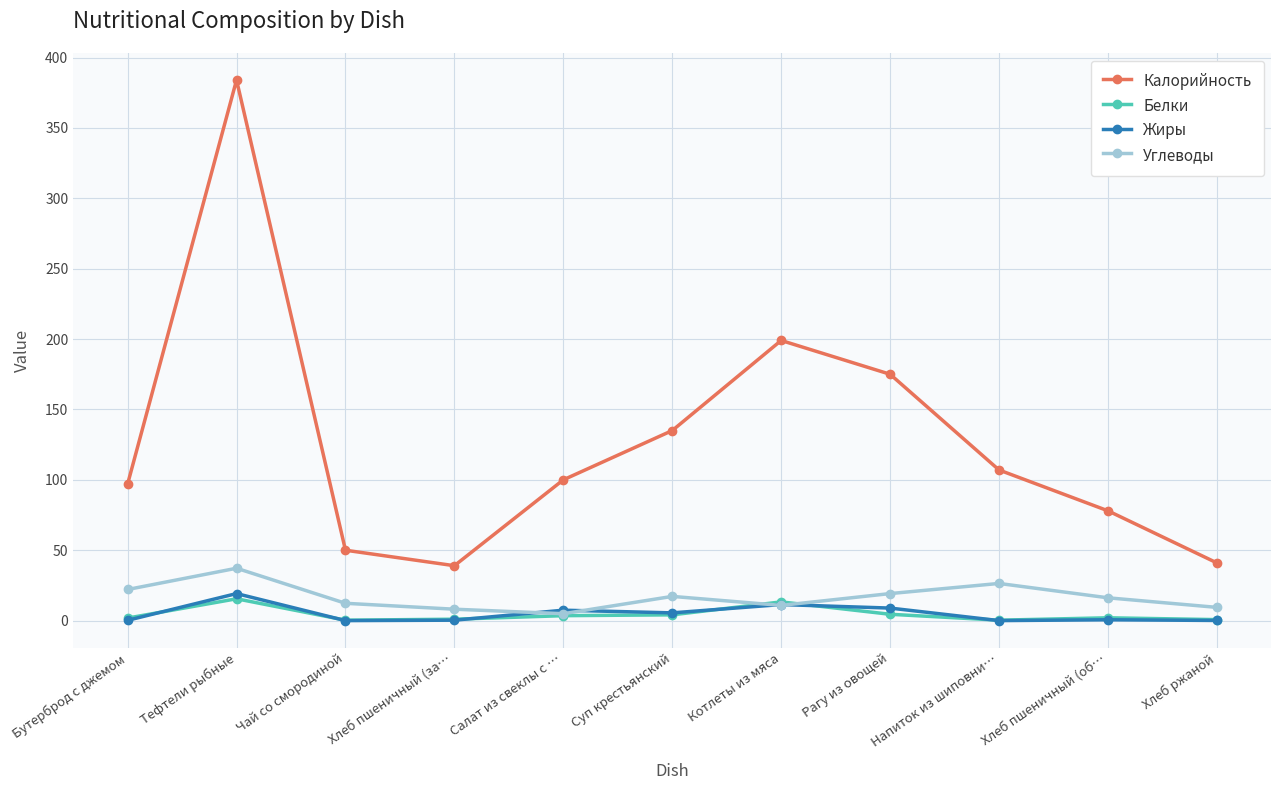

What is the total value across all series at Хлеб ржаной?

51.2